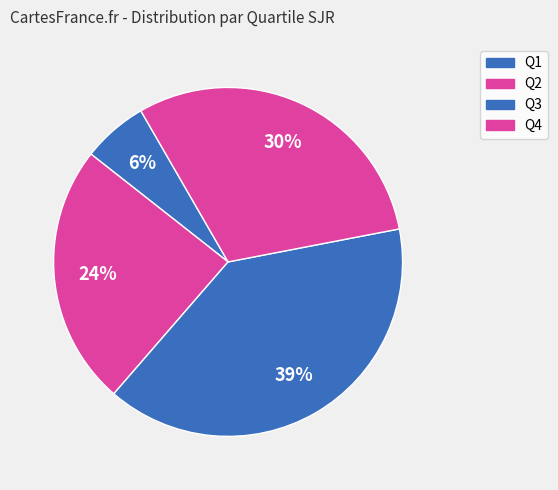

To the nearest percent, what is the difference between the Q4 and Q3 slice percentages?

9%